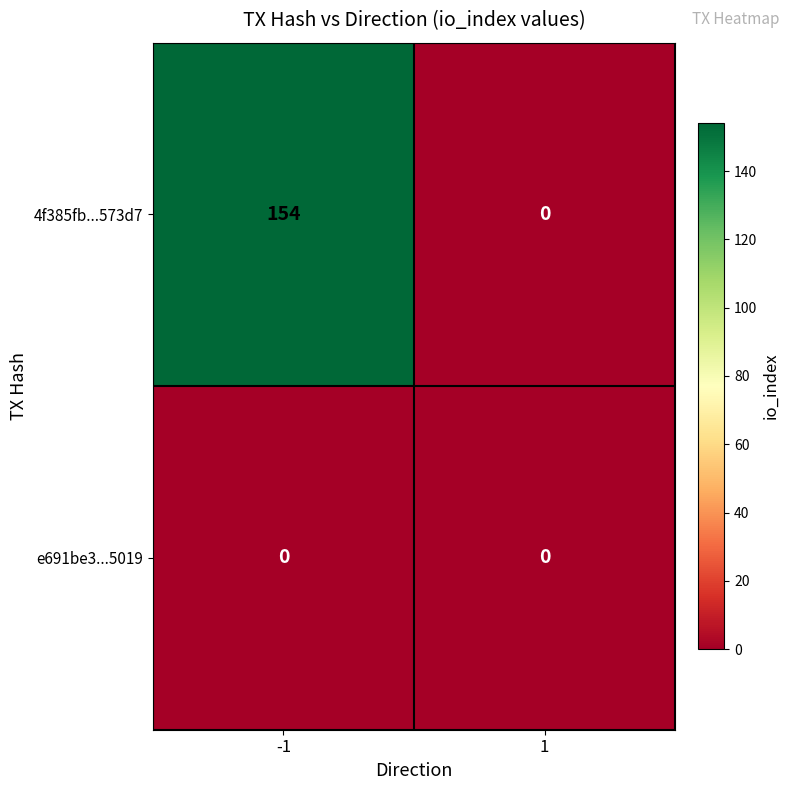

Reading left to right, what are all the values shown in this chart?

4f385fb...573d7: 154	0
e691be3...5019: 0	0